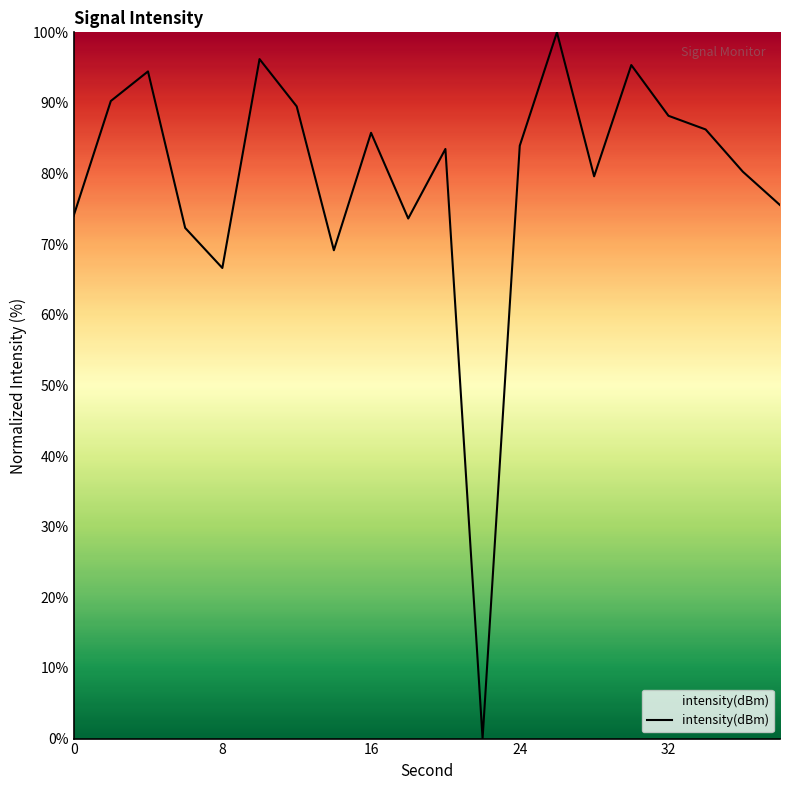

What is the difference between the maximum and minimum values?

100.0